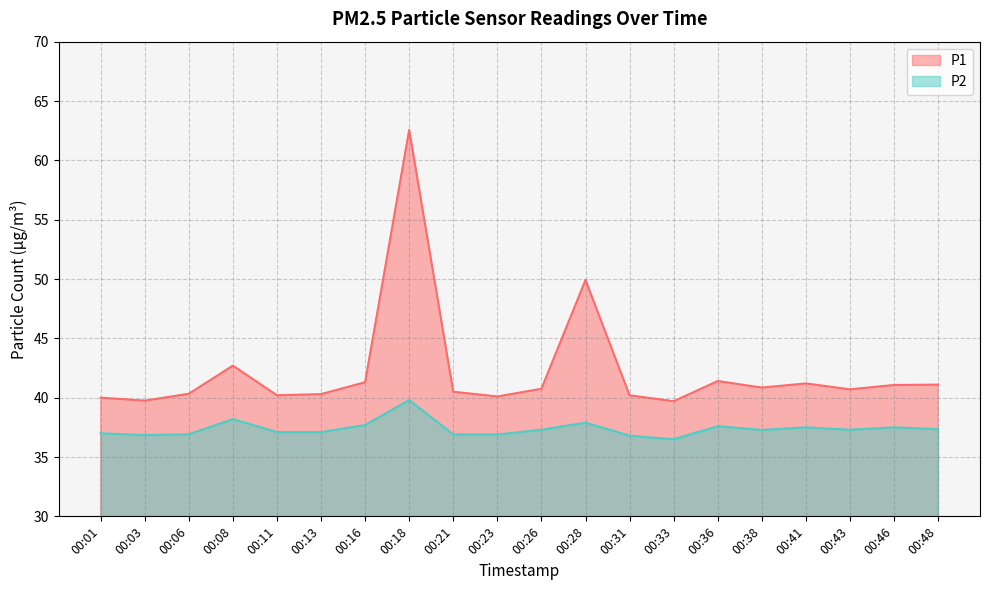

What is the difference between the second highest and minimum values in the P2 series?

1.7